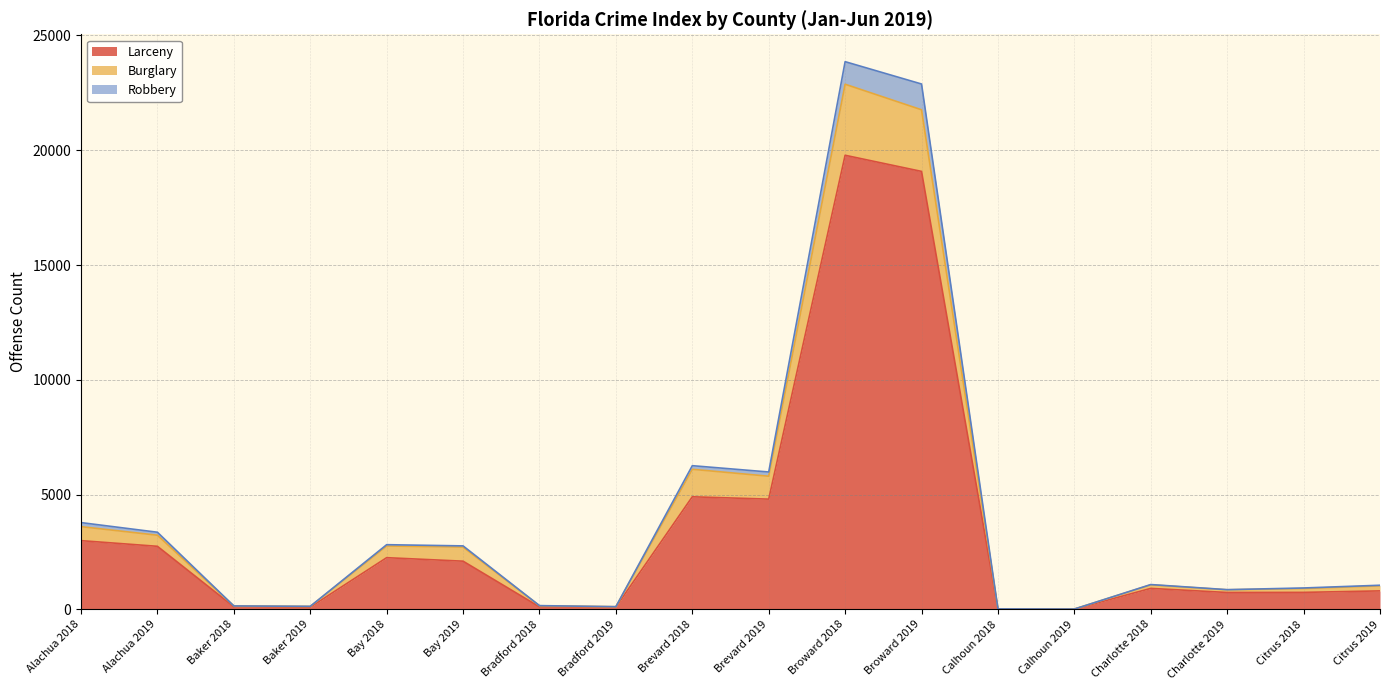

The Larceny series shows 805 at Citrus 2019. True or false?

True